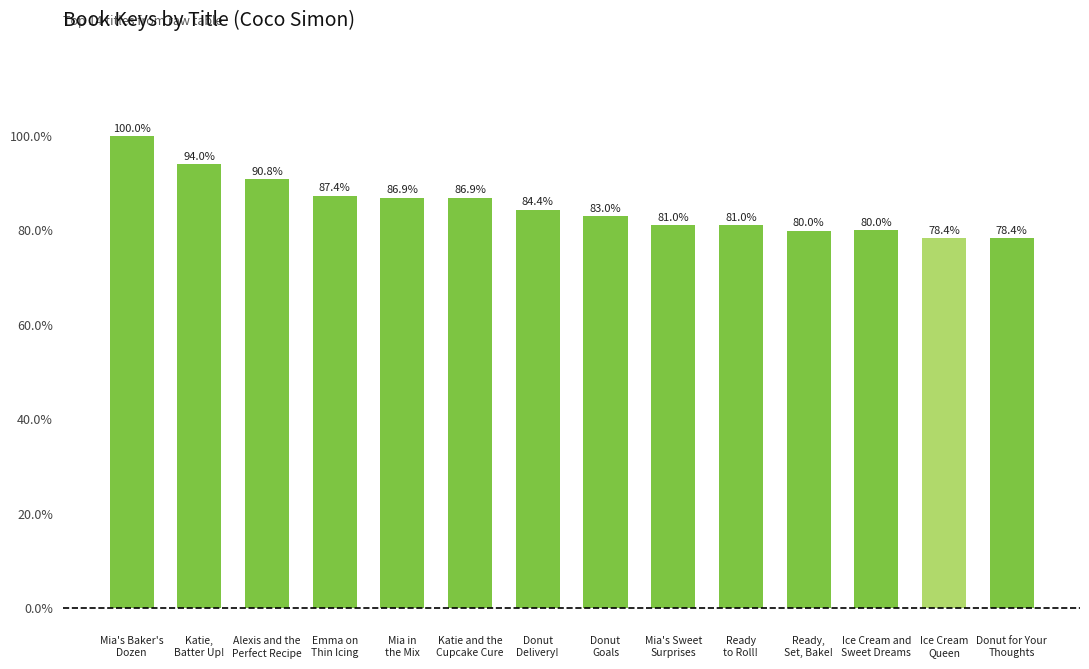

What is the minimum value shown in the chart?

78.4